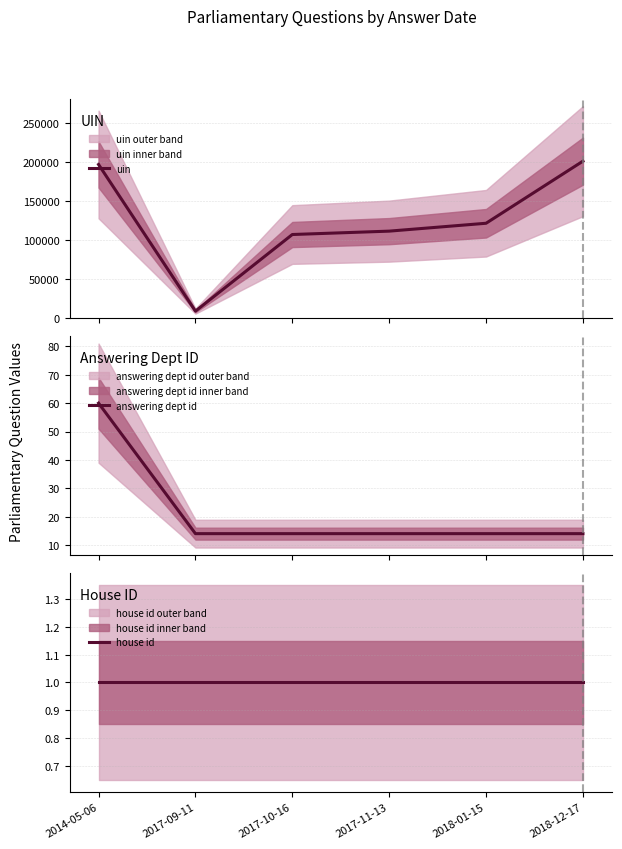

True or false: uin and house id cross at least once.

False